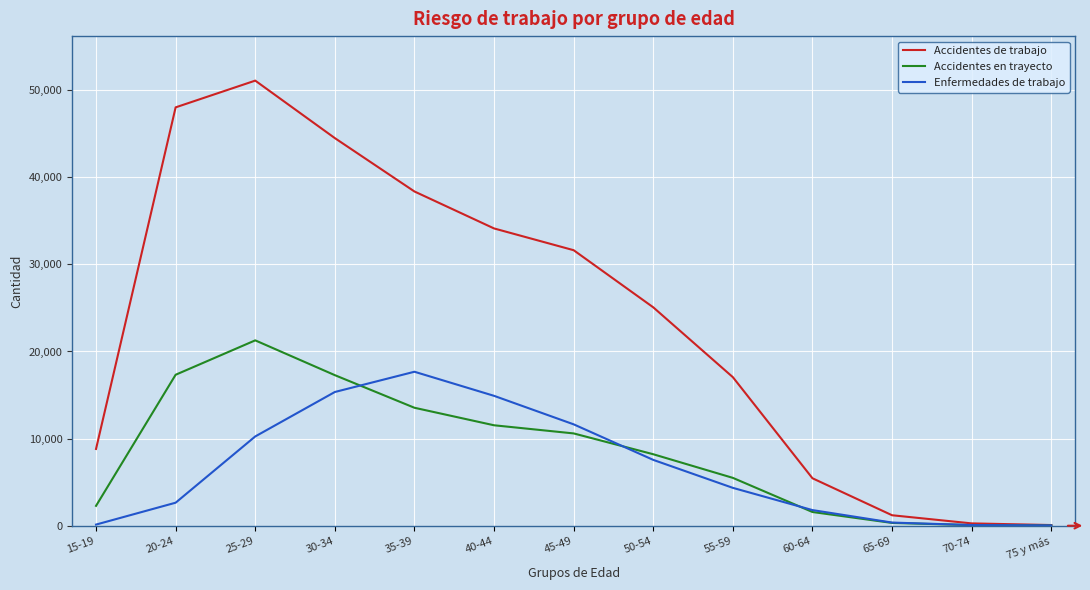

Is the value of Accidentes de trabajo at 40-44 greater than the value of Enfermedades de trabajo at 55-59?

Yes